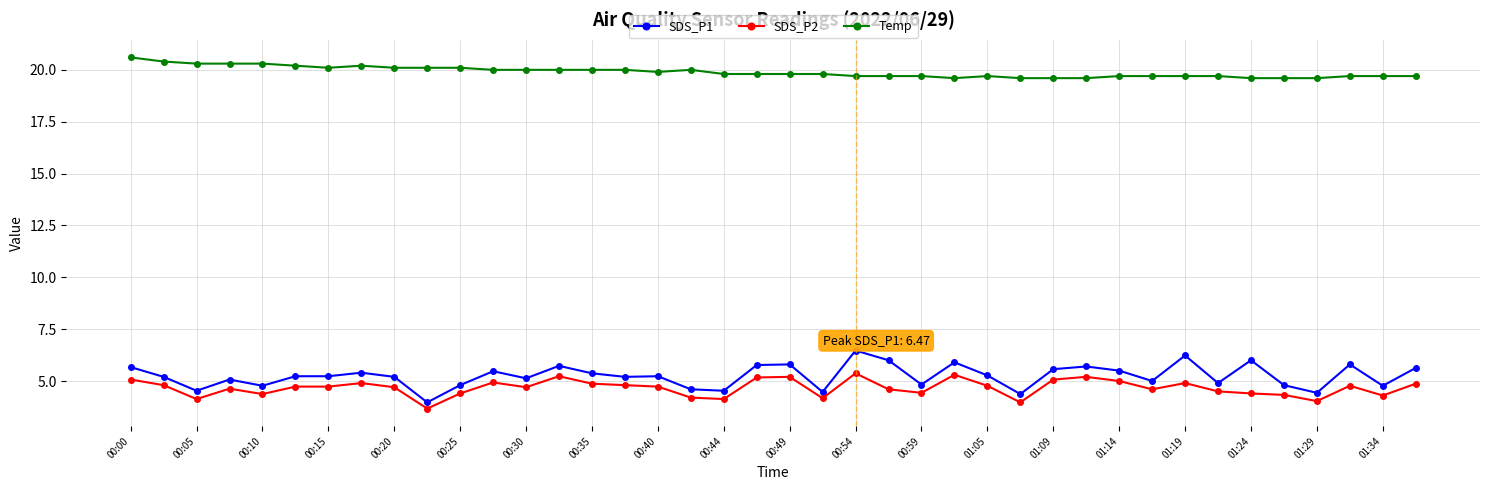

Which series has the largest total across all categories?

Temp